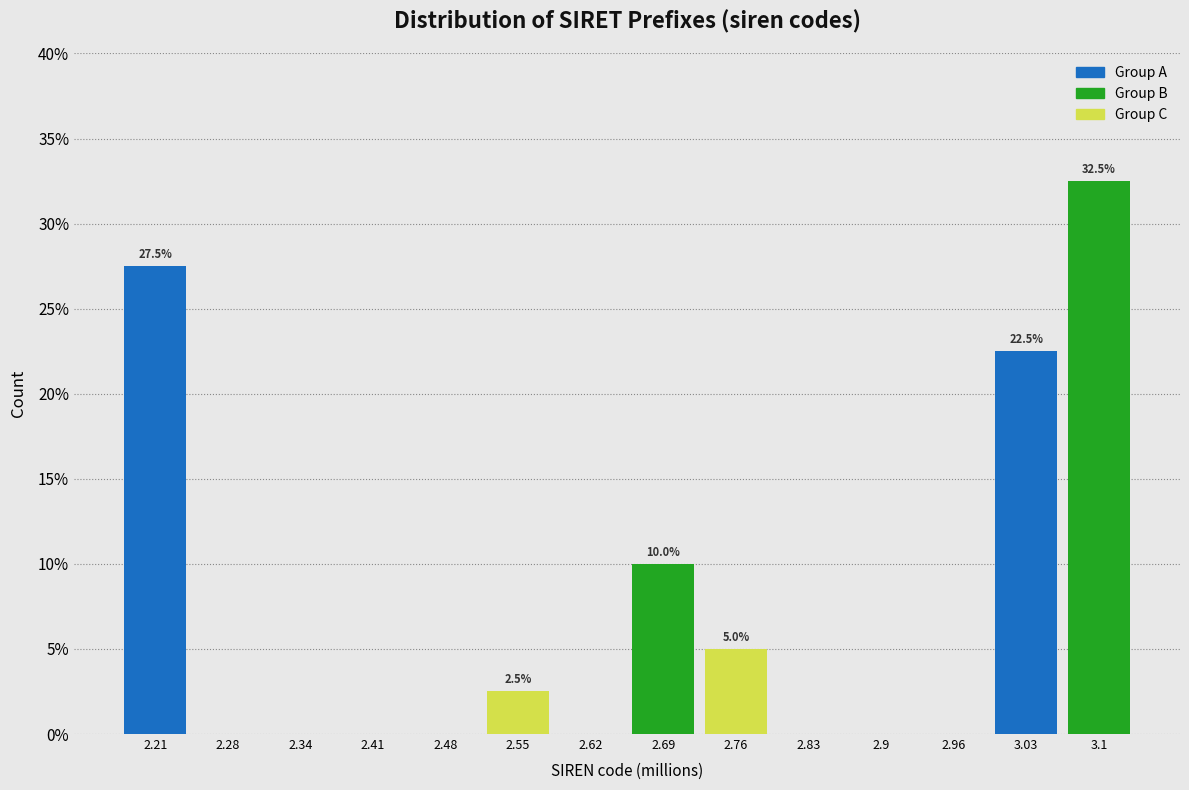

Reading left to right, what are all the values shown in this chart?

2.21=27.5	2.28=0.0	2.34=0.0	2.41=0.0	2.48=0.0	2.55=2.5	2.62=0.0	2.69=10.0	2.76=5.0	2.83=0.0	2.9=0.0	2.96=0.0	3.03=22.5	3.1=32.5